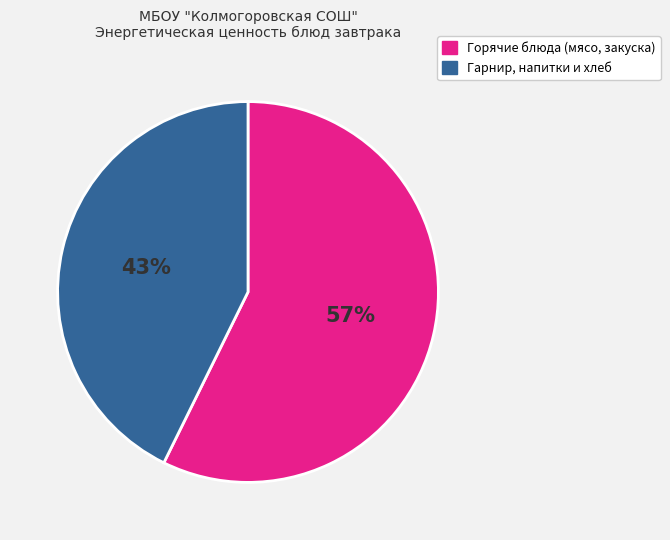

To the nearest percent, what portion does Гарнир, напитки и хлеб represent?

43%